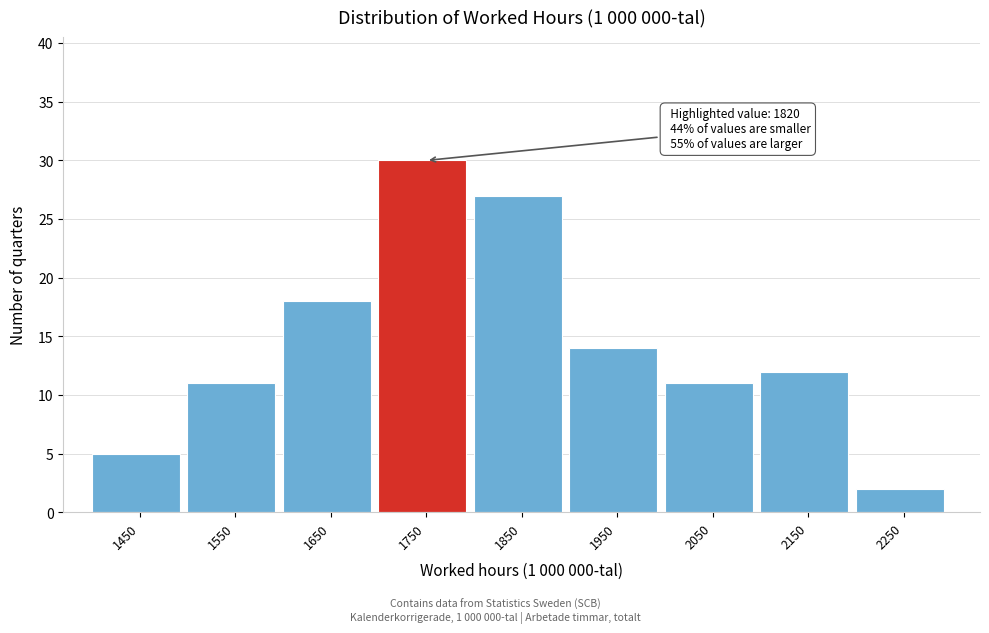

Reading left to right, list all the values displayed in this chart.

5	11	18	30	27	14	11	12	2